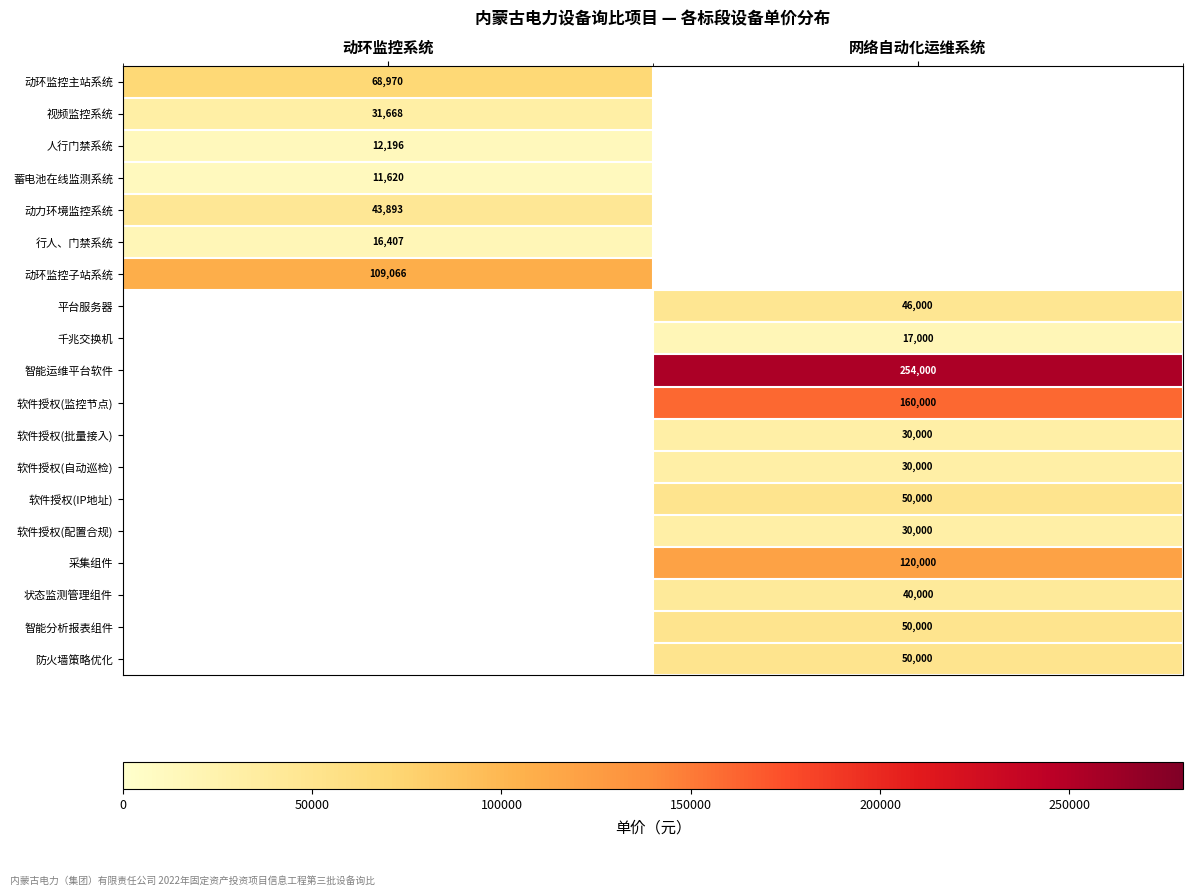

True or false: 软件授权(监控节点) has a value of 267137 at 网络自动化运维系统.

False